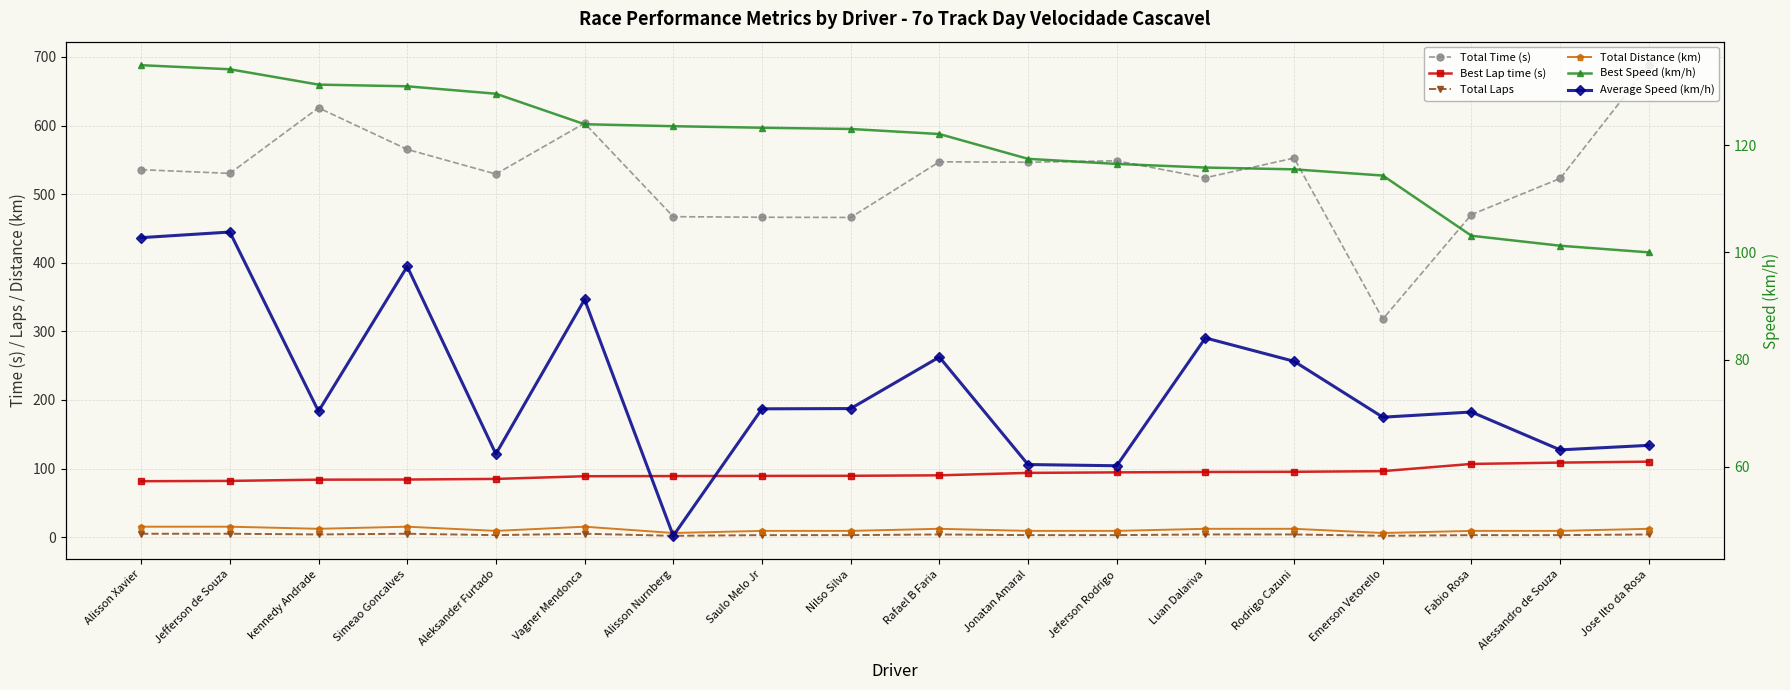

What value does the Total Distance (km) series have at Alessandro de Souza?

9.2